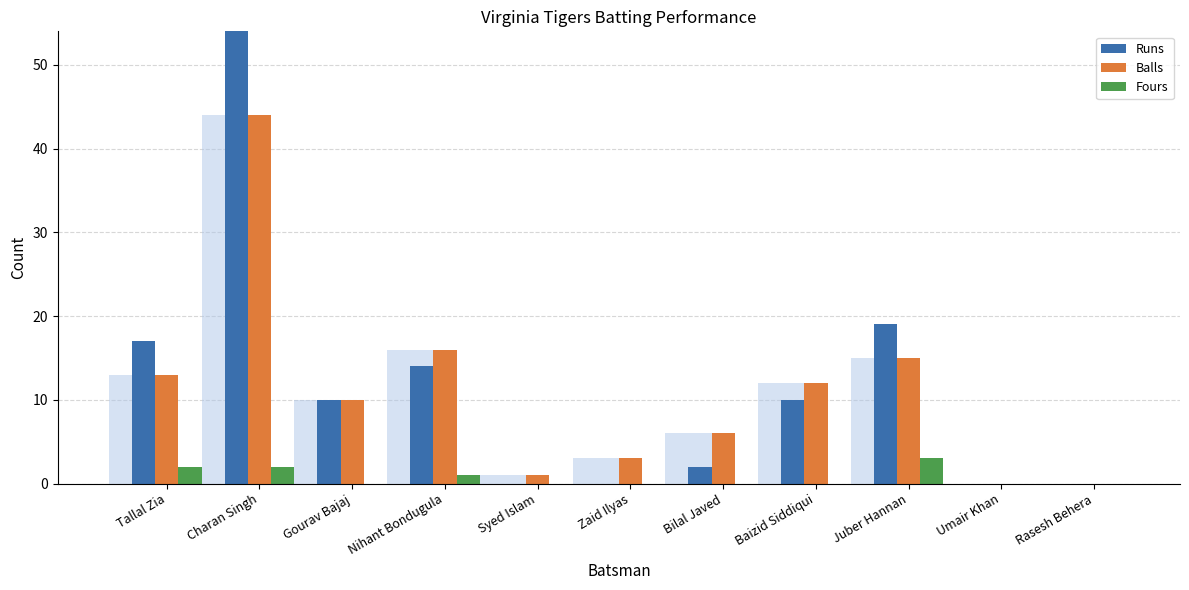

What is the maximum value for Runs?

54